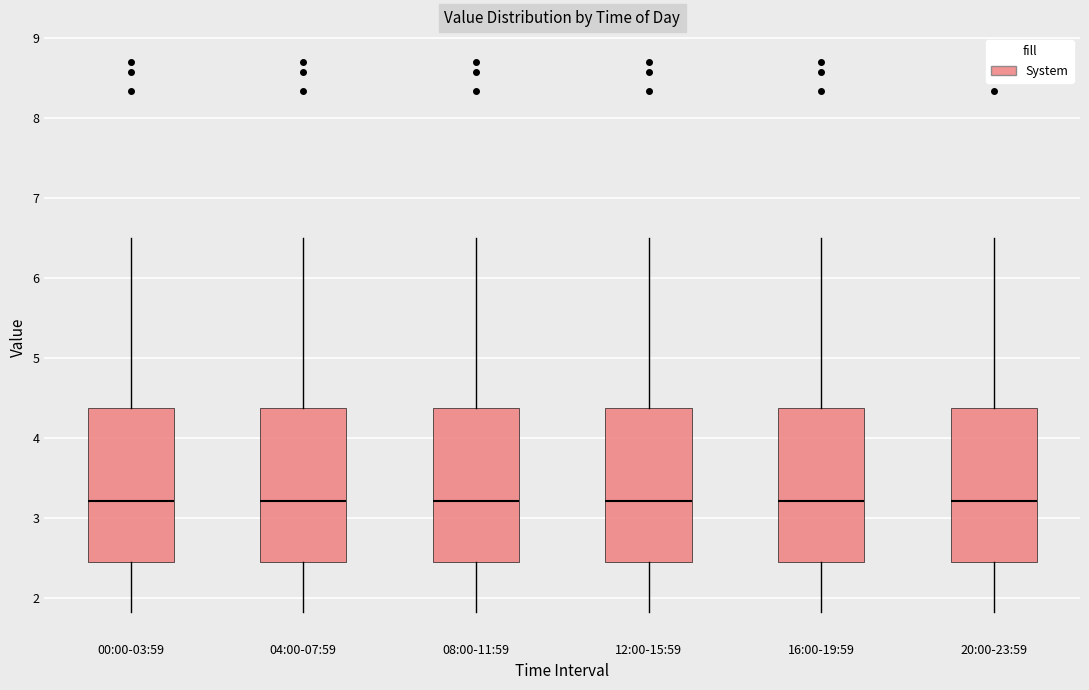

Reading left to right, read every box against the y-axis: the position of its median line, the range the box covers, and the ends of its whiskers. The values are not printed on the chart, so give them approximately, as read against the axis.

00:00-03:59: median 3.2, box 2.5 to 4.4, whiskers 1.8 to 6.5
04:00-07:59: median 3.2, box 2.5 to 4.4, whiskers 1.8 to 6.5
08:00-11:59: median 3.2, box 2.5 to 4.4, whiskers 1.8 to 6.5
12:00-15:59: median 3.2, box 2.5 to 4.4, whiskers 1.8 to 6.5
16:00-19:59: median 3.2, box 2.5 to 4.4, whiskers 1.8 to 6.5
20:00-23:59: median 3.2, box 2.5 to 4.4, whiskers 1.8 to 6.5